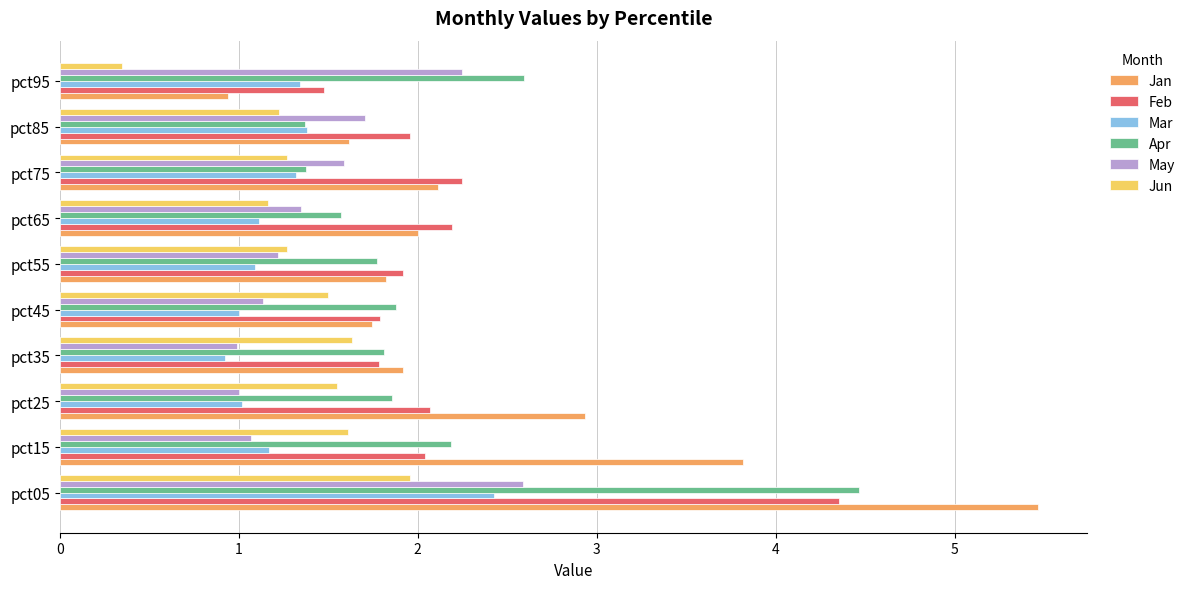

What are all the series names shown in the legend?

Jan, Feb, Mar, Apr, May, Jun